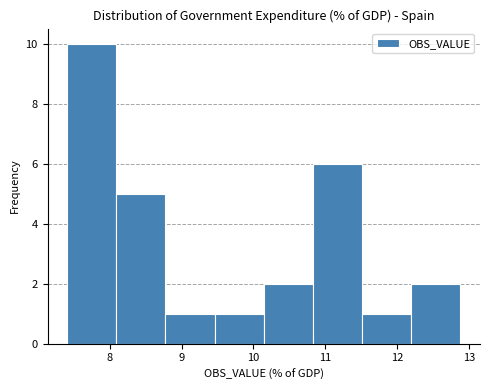

Reading left to right, transcribe this chart: for each bar, give the range it covers on the x-axis and its height. Neither the bar edges nor the heights are printed on the chart, so give them approximately, as read against the axes.

7.4 to 8.1: 10
8.1 to 8.8: 5
8.8 to 9.5: 1
9.5 to 10.1: 1
10.1 to 10.8: 2
10.8 to 11.5: 6
11.5 to 12.2: 1
12.2 to 12.9: 2